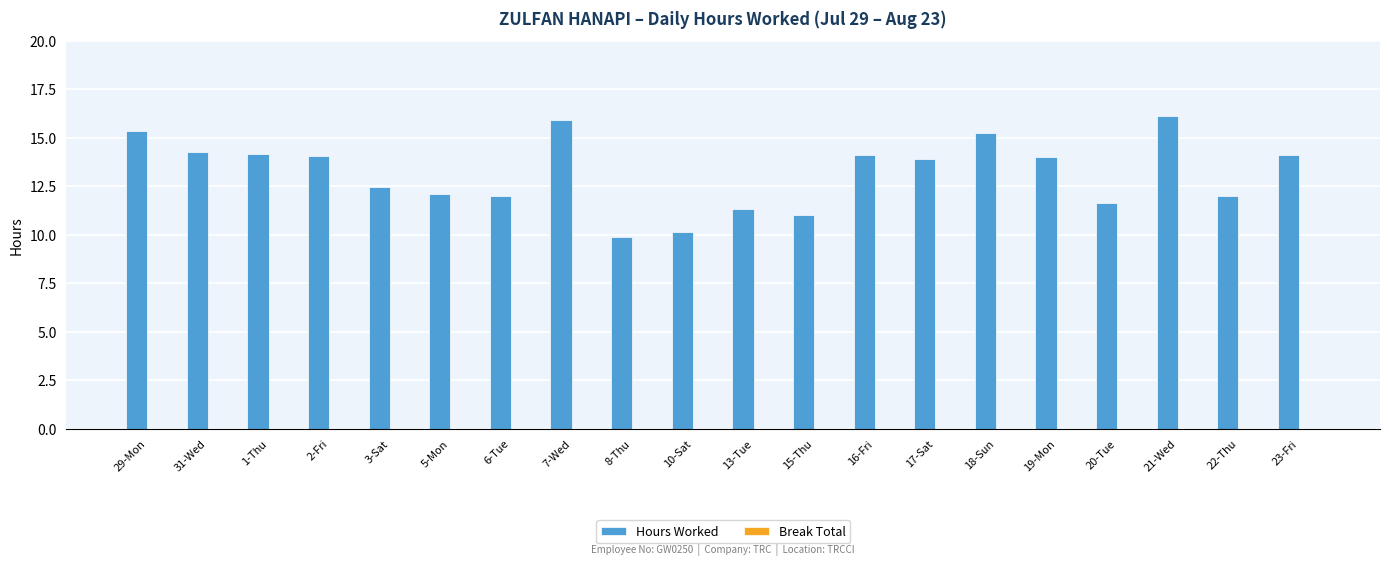

The value at 18-Sun is 15.3. True or false?

True